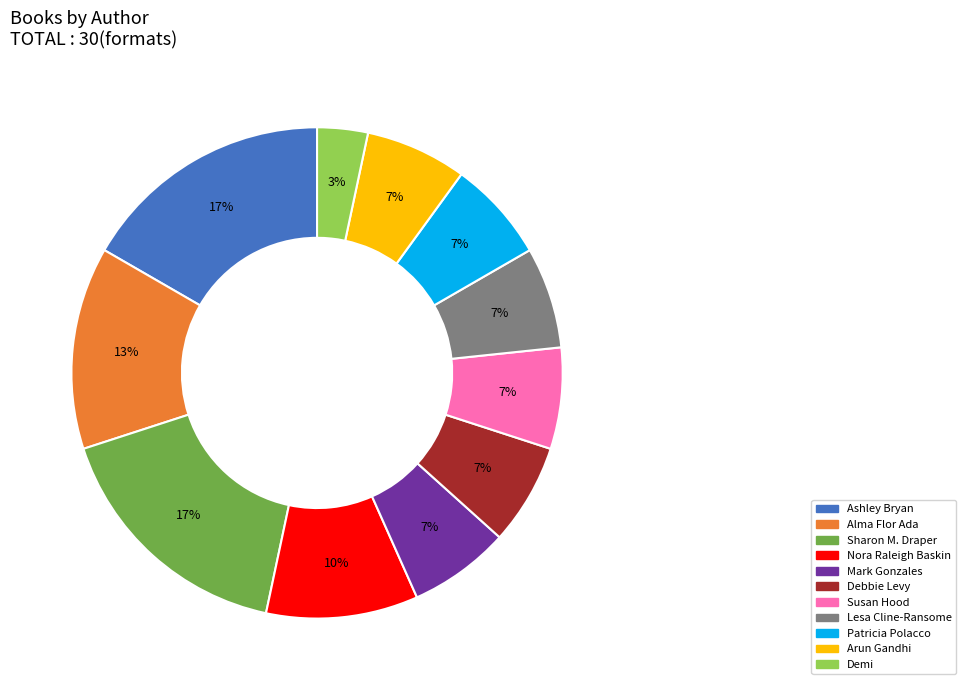

To the nearest percent, what is the average slice percentage?

9%